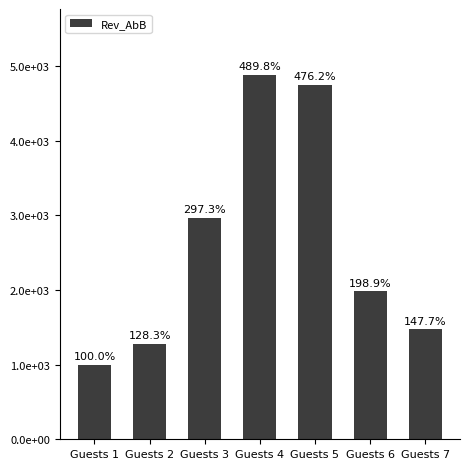

Where is the data nearest to the value 2943?

Guests 3